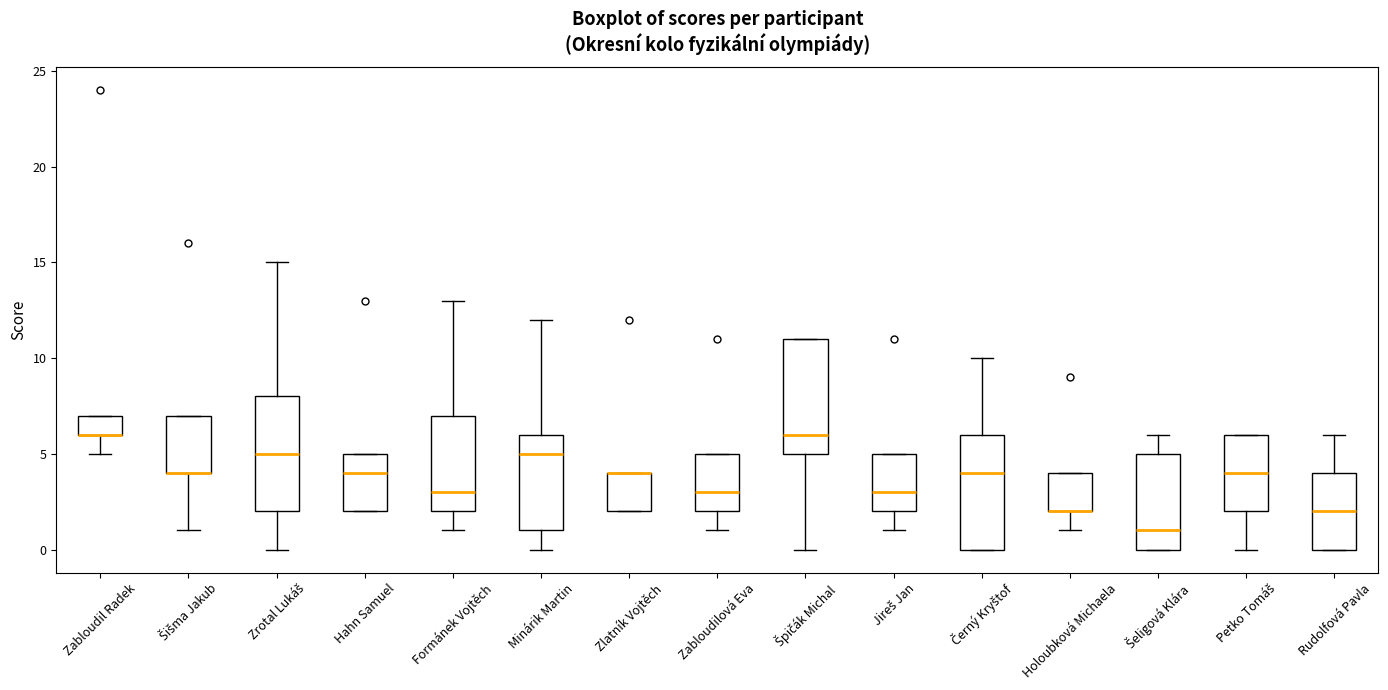

Reading left to right, read every box against the y-axis: the position of its median line, the range the box covers, and the ends of its whiskers. The values are not printed on the chart, so give them approximately, as read against the axis.

Zabloudil Radek: median 6 (drawn on the box's lower edge), box 6 to 7, whiskers 5 to 7
Šišma Jakub: median 4 (drawn on the box's lower edge), box 4 to 7, whiskers 1 to 7
Zrotal Lukáš: median 5, box 2 to 8, whiskers 0 to 15
Hahn Samuel: median 4, box 2 to 5, whiskers 2 to 5
Formánek Vojtěch: median 3, box 2 to 7, whiskers 1 to 13
Minárik Martin: median 5, box 1 to 6, whiskers 0 to 12
Zlatník Vojtěch: median 4 (drawn on the box's upper edge), box 2 to 4, whiskers 2 to 4
Zabloudilová Eva: median 3, box 2 to 5, whiskers 1 to 5
Špičák Michal: median 6, box 5 to 11, whiskers 0 to 11
Jireš Jan: median 3, box 2 to 5, whiskers 1 to 5
Černý Kryštof: median 4, box 0 to 6, whiskers 0 to 10
Holoubková Michaela: median 2 (drawn on the box's lower edge), box 2 to 4, whiskers 1 to 4
Šeligová Klára: median 1, box 0 to 5, whiskers 0 to 6
Petko Tomáš: median 4, box 2 to 6, whiskers 0 to 6
Rudolfová Pavla: median 2, box 0 to 4, whiskers 0 to 6